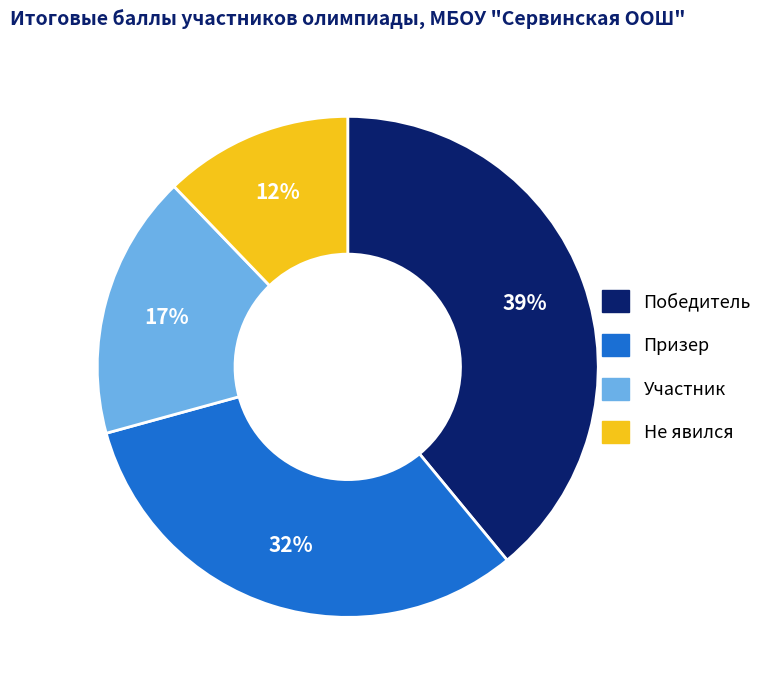

To the nearest percent, what percentage of the pie is Не явился?

12%